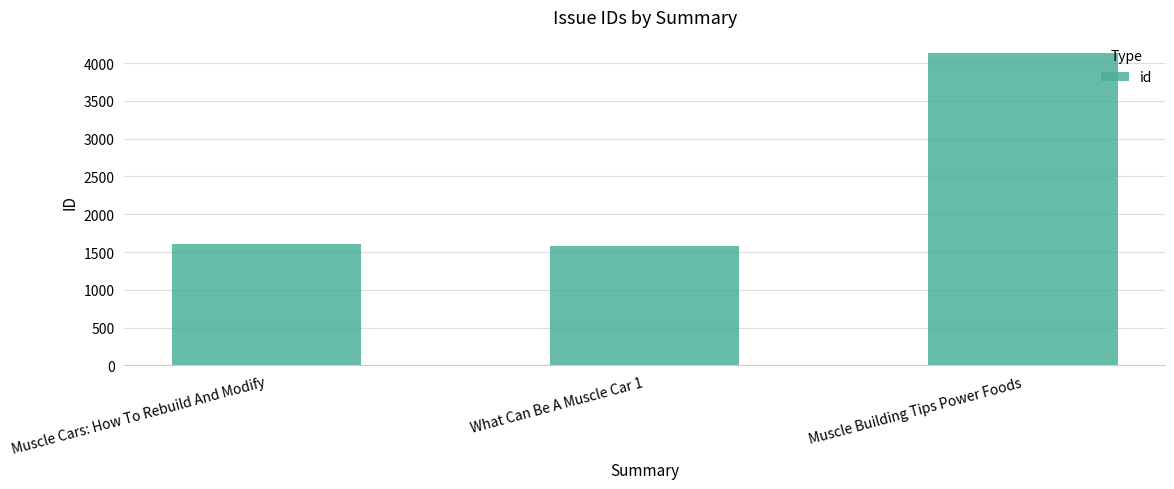

What is the sum of all values?

7319